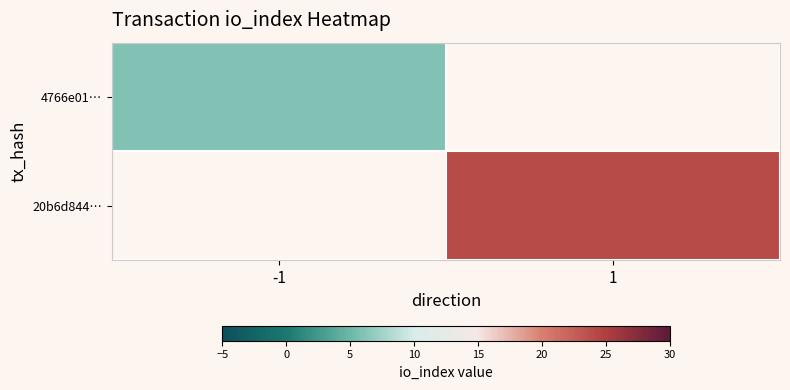

At which label does 4766e01… reach its peak?

-1